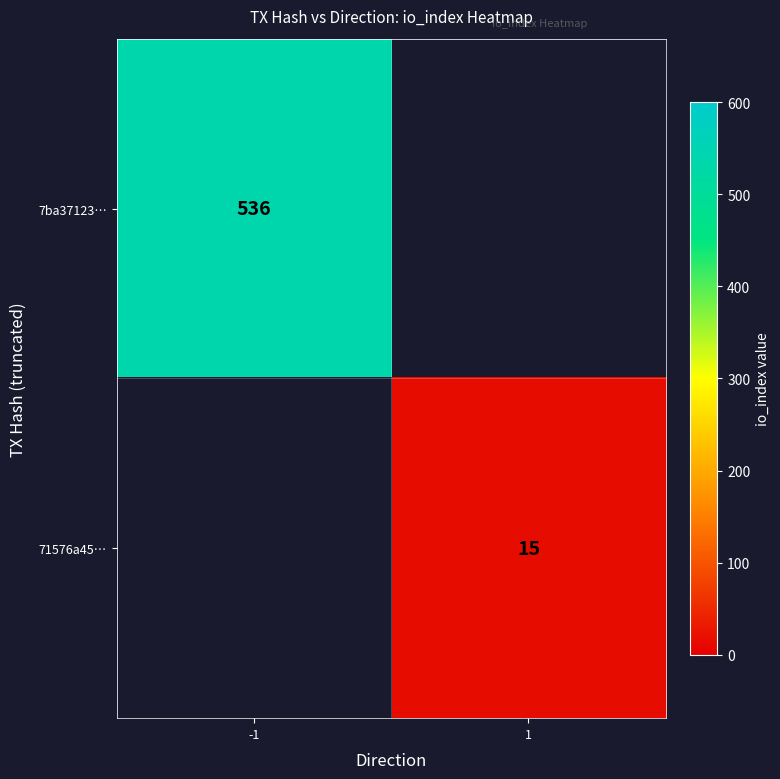

True or false: 7ba37123… has a value of 536 at -1.

True